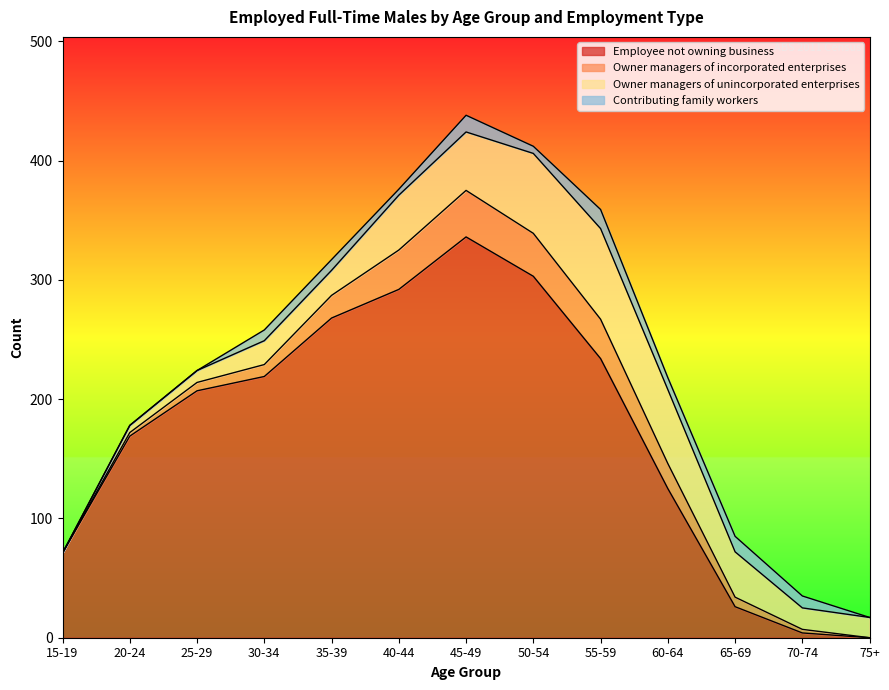

What is the sum of all Employee not owning business values?

2254